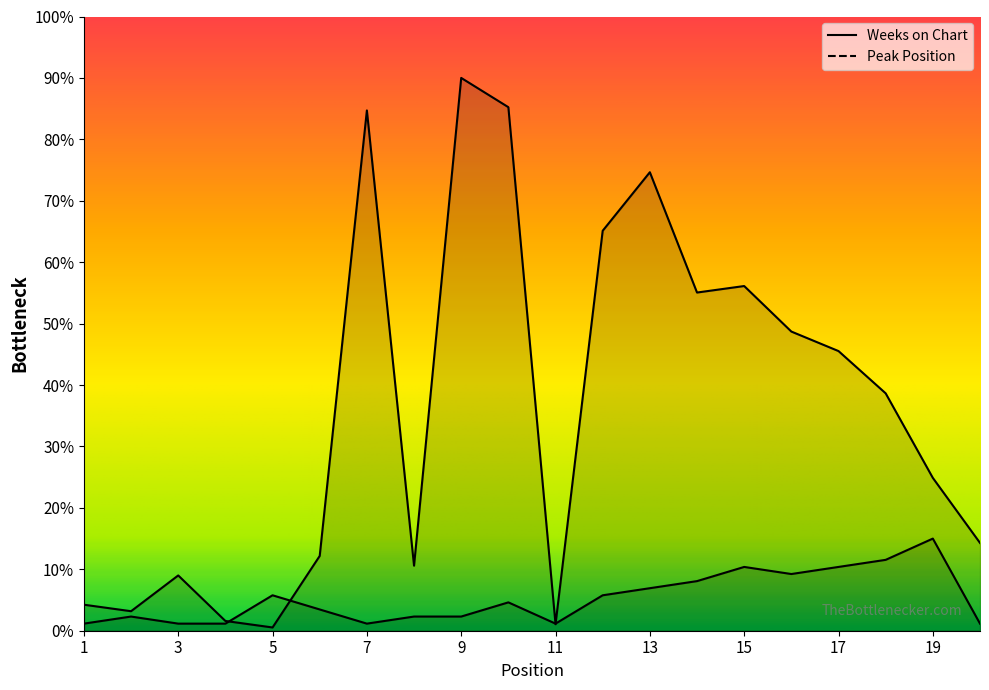

Reading left to right, list all the values displayed in this chart.

Peak Position: 1=2.3	2=4.6	3=2.3	4=2.3	5=11.5	6=6.9	7=2.3	8=4.6	9=4.6	10=9.2	11=2.3	12=11.5	13=13.8	14=16.2	15=20.8	16=18.5	17=20.8	18=23.1	19=30.0	20=2.3
Weeks on Chart: 1=8.5	2=6.4	3=18.0	4=3.2	5=1.1	6=24.4	7=169.4	8=21.2	9=180.0	10=170.5	11=2.1	12=130.2	13=149.3	14=110.1	15=112.2	16=97.4	17=91.1	18=77.3	19=49.8	20=28.6